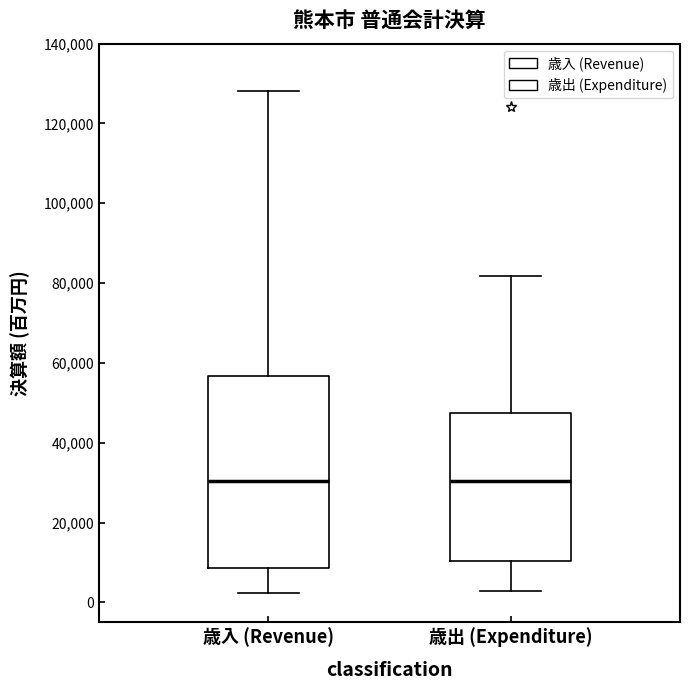

Reading left to right, transcribe this box plot: for each box, give where its median line is, the range the box spans, and where its two whiskers end, as read against the y-axis. The values are not printed on the chart, so give them approximately, as read against the axis.

歳入 (Revenue): median 30000, box 8000 to 56000, whiskers 2000 to 128000
歳出 (Expenditure): median 30000, box 10000 to 48000, whiskers 2000 to 82000